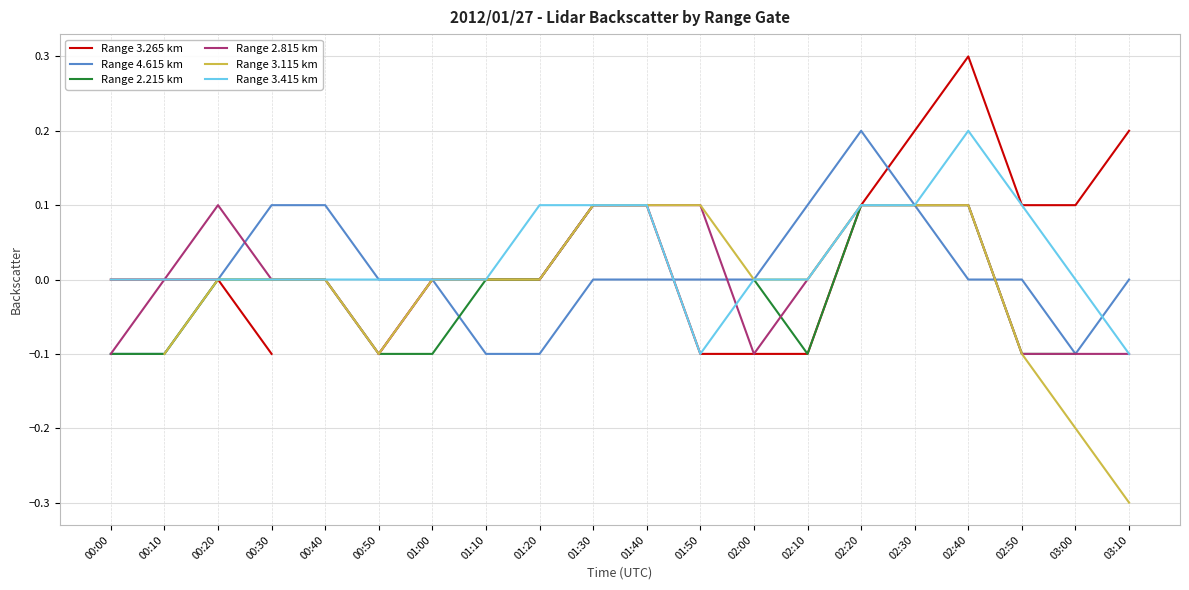

In Range 3.415 km, how many points are higher than both neighbors (excluding endpoints)?

1